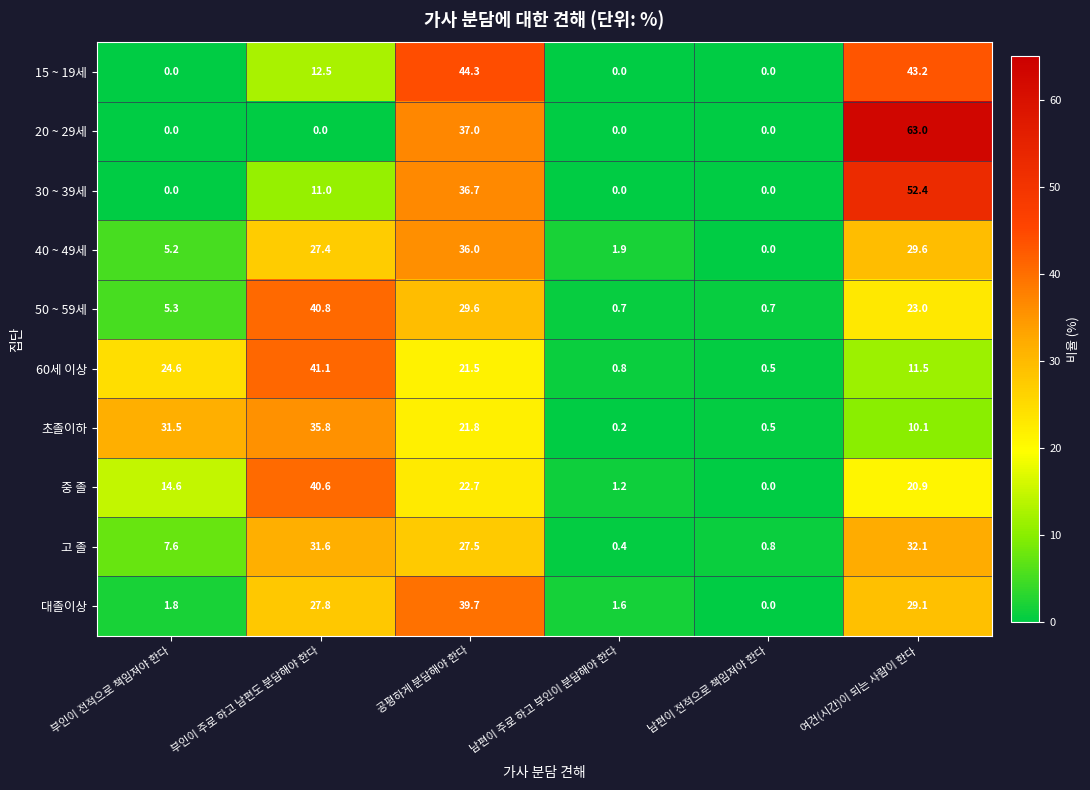

The 대졸이상 series shows 1.8 at 부인이 전적으로 책임져야 한다. True or false?

True